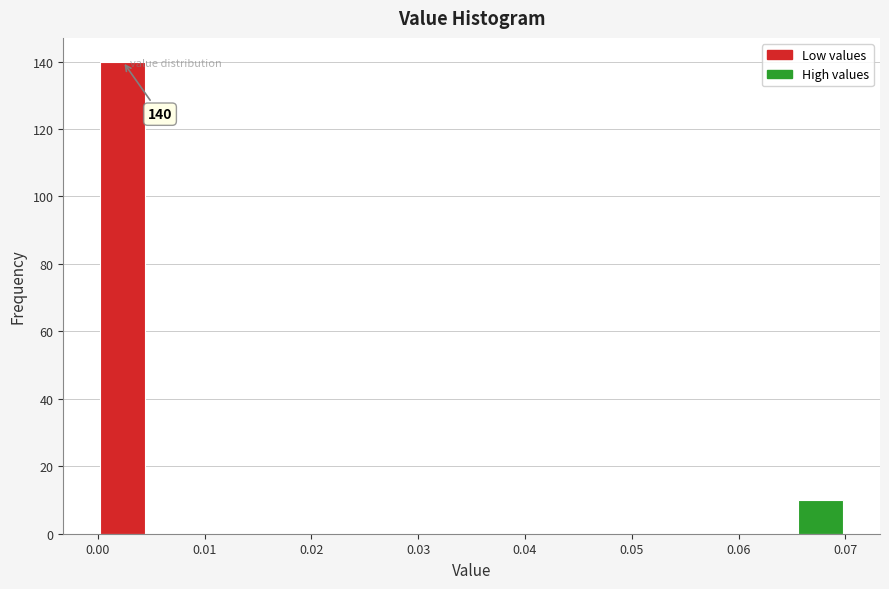

Which range on the x-axis has the tallest bar?

0.000 to 0.005